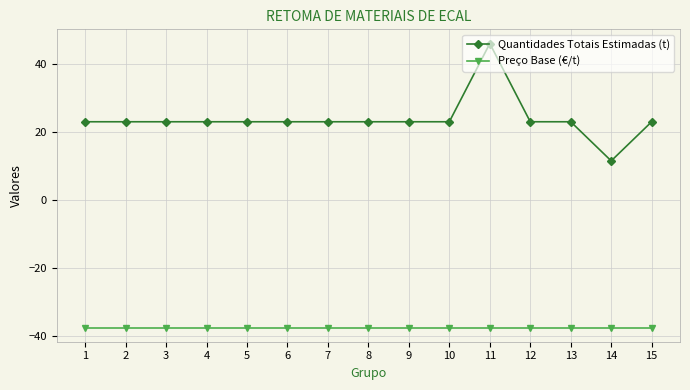

True or false: Quantidades Totais Estimadas (t) has a value of 36.1 at 12.

False